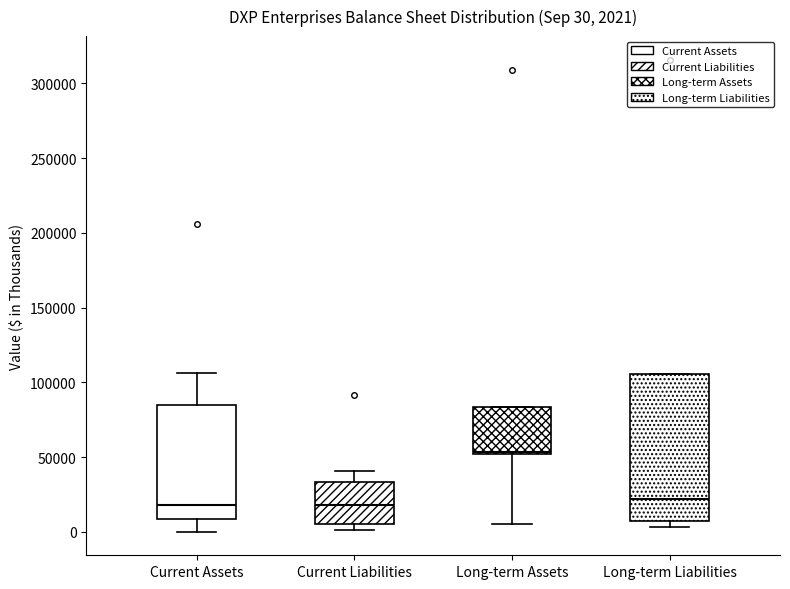

Which box has the highest median line?

Long-term Assets